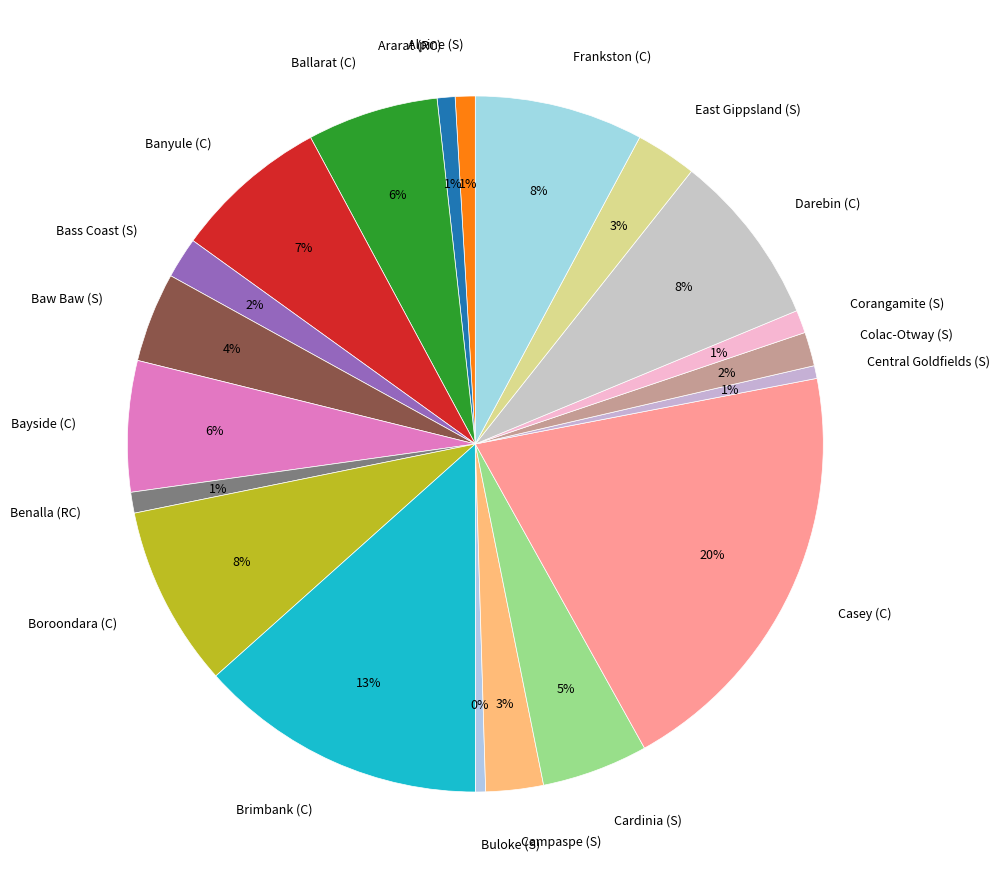

What is the largest slice in the pie chart?

Casey (C)